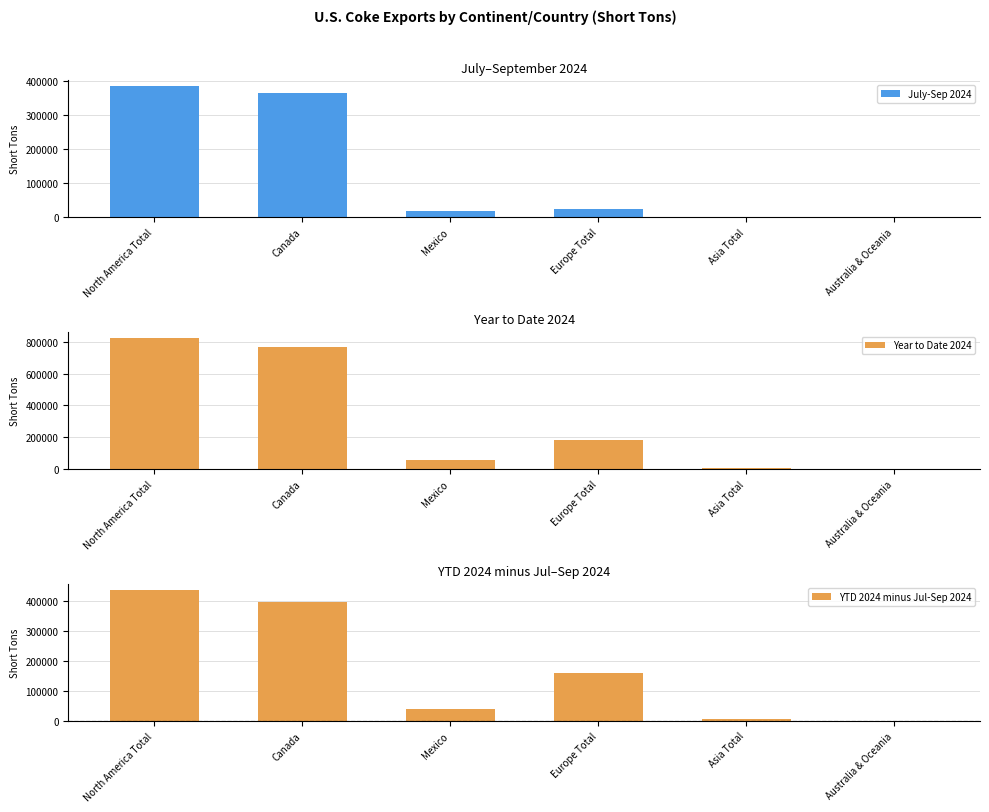

What is the sum of all YTD 2024 minus Jul-Sep 2024 values?

1039983